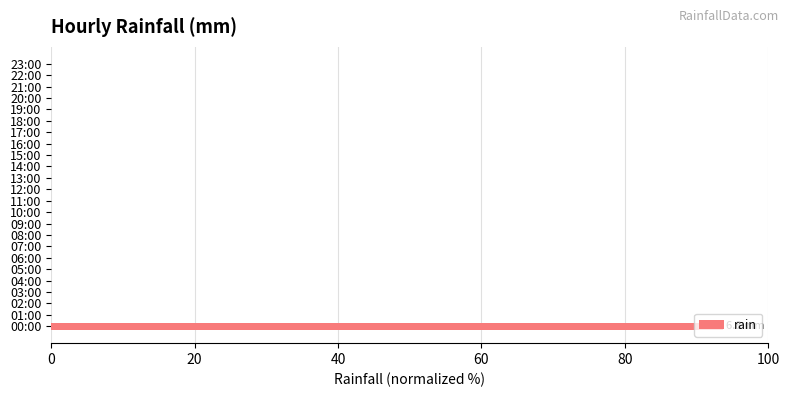

At which category does the chart reach its peak across all series?

00:00